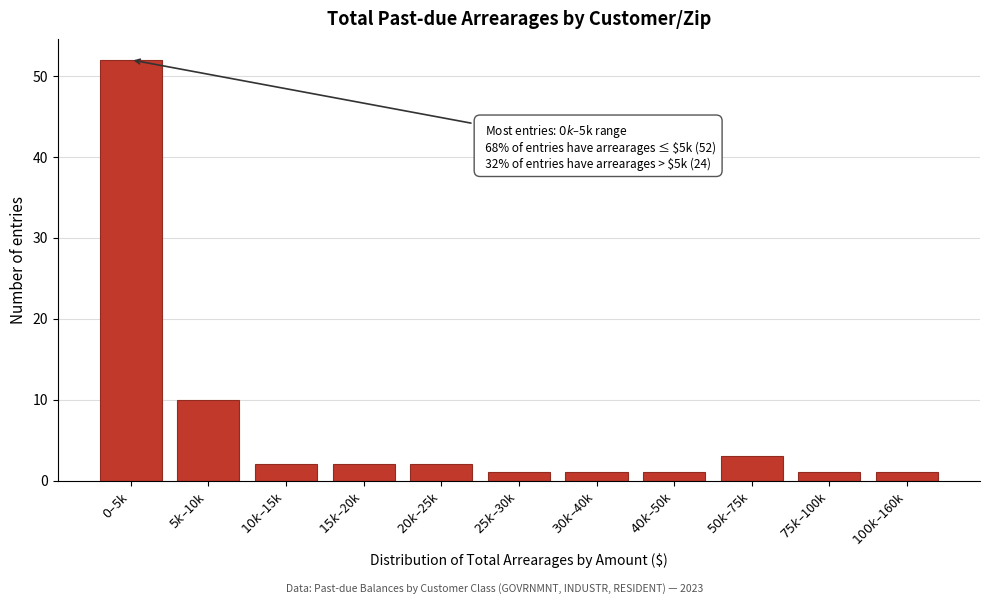

Reading right to left, list all the values displayed in this chart.

1	1	3	1	1	1	2	2	2	10	52